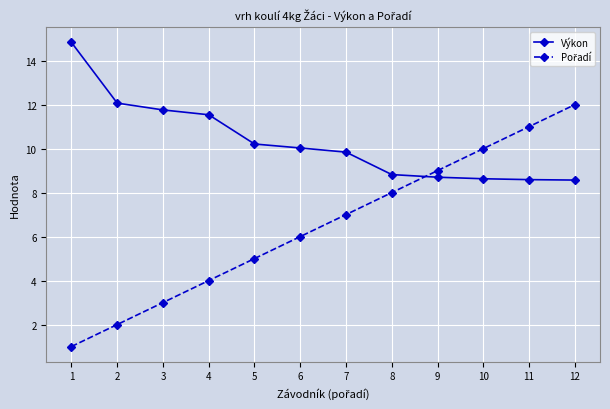

What is the highest value of the Výkon series?

14.8